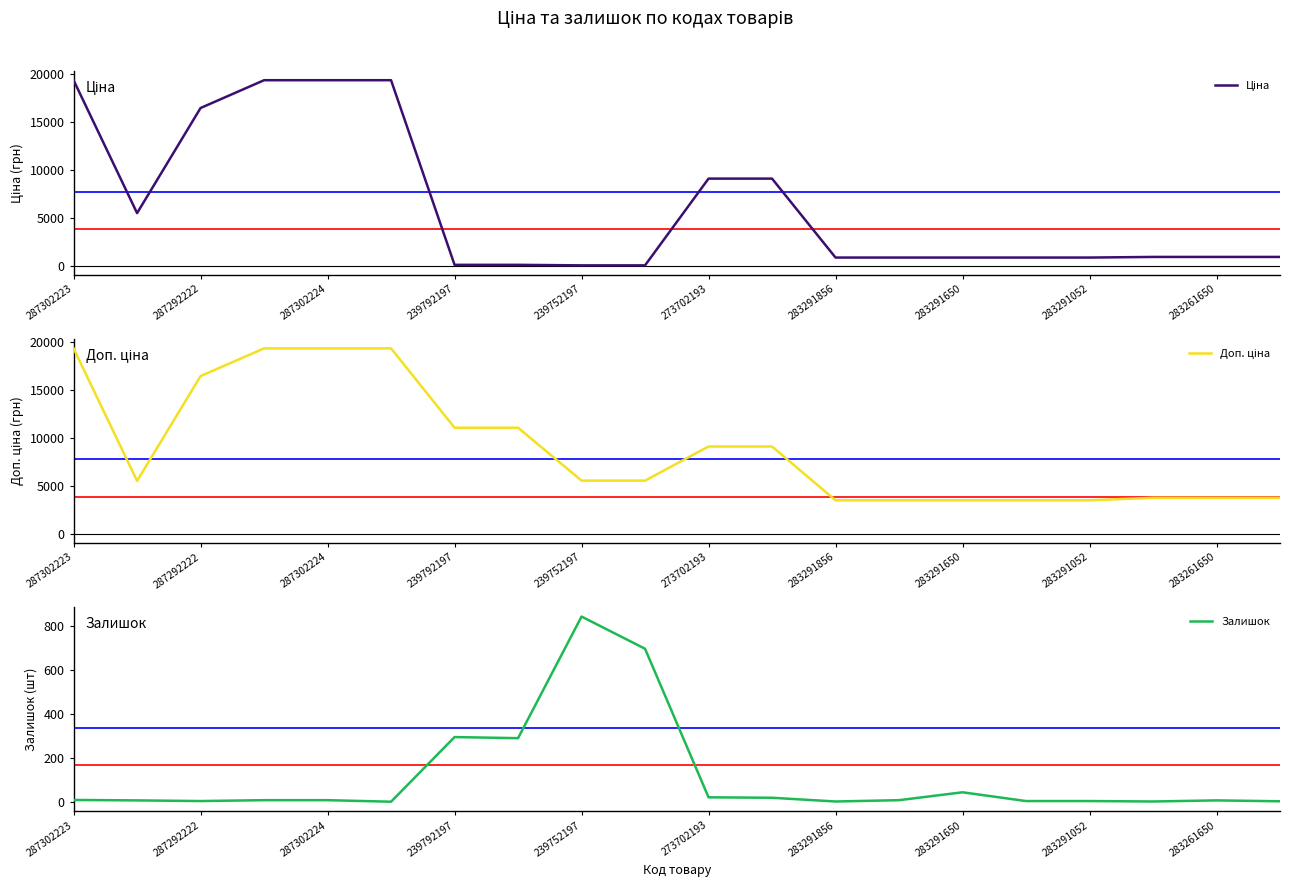

True or false: Ціна and Доп. ціна intersect in this chart.

False